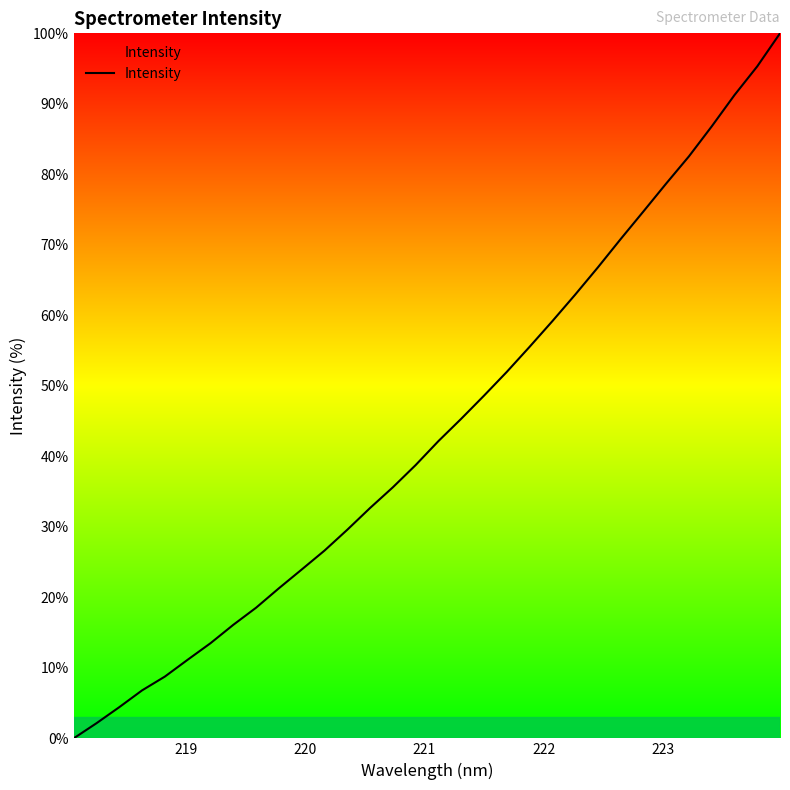

What is the difference between the maximum and minimum values?

100.0